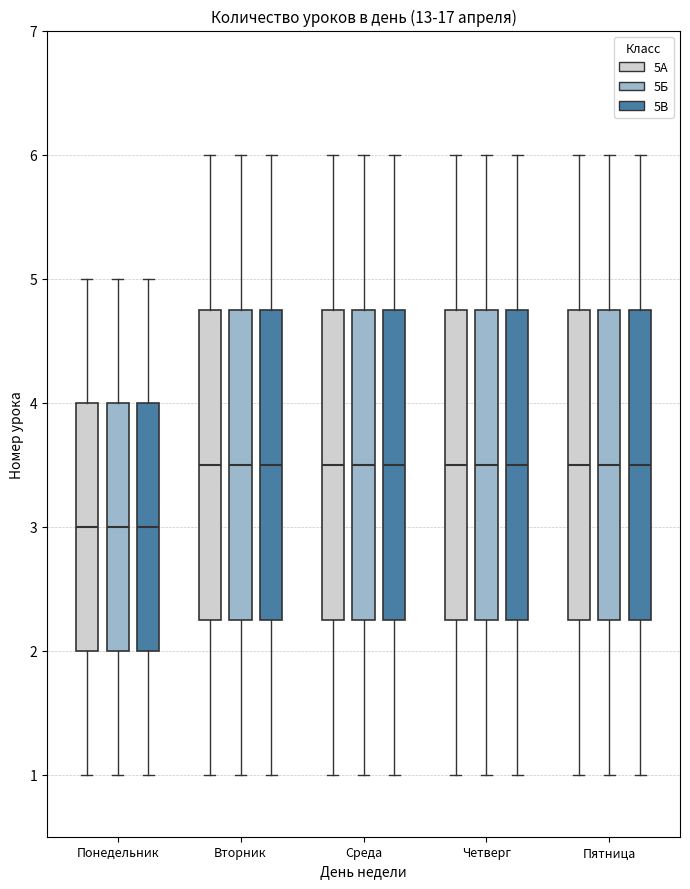

Reading left to right, read every box against the y-axis: the position of its median line, the range the box covers, and the ends of its whiskers. The values are not printed on the chart, so give them approximately, as read against the axis.

Понедельник (5А): median 3.0, box 2.0 to 4.0, whiskers 1.0 to 5.0
Понедельник (5Б): median 3.0, box 2.0 to 4.0, whiskers 1.0 to 5.0
Понедельник (5В): median 3.0, box 2.0 to 4.0, whiskers 1.0 to 5.0
Вторник (5А): median 3.5, box 2.3 to 4.8, whiskers 1.0 to 6.0
Вторник (5Б): median 3.5, box 2.3 to 4.8, whiskers 1.0 to 6.0
Вторник (5В): median 3.5, box 2.3 to 4.8, whiskers 1.0 to 6.0
Среда (5А): median 3.5, box 2.3 to 4.8, whiskers 1.0 to 6.0
Среда (5Б): median 3.5, box 2.3 to 4.8, whiskers 1.0 to 6.0
Среда (5В): median 3.5, box 2.3 to 4.8, whiskers 1.0 to 6.0
Четверг (5А): median 3.5, box 2.3 to 4.8, whiskers 1.0 to 6.0
Четверг (5Б): median 3.5, box 2.3 to 4.8, whiskers 1.0 to 6.0
Четверг (5В): median 3.5, box 2.3 to 4.8, whiskers 1.0 to 6.0
Пятница (5А): median 3.5, box 2.3 to 4.8, whiskers 1.0 to 6.0
Пятница (5Б): median 3.5, box 2.3 to 4.8, whiskers 1.0 to 6.0
Пятница (5В): median 3.5, box 2.3 to 4.8, whiskers 1.0 to 6.0